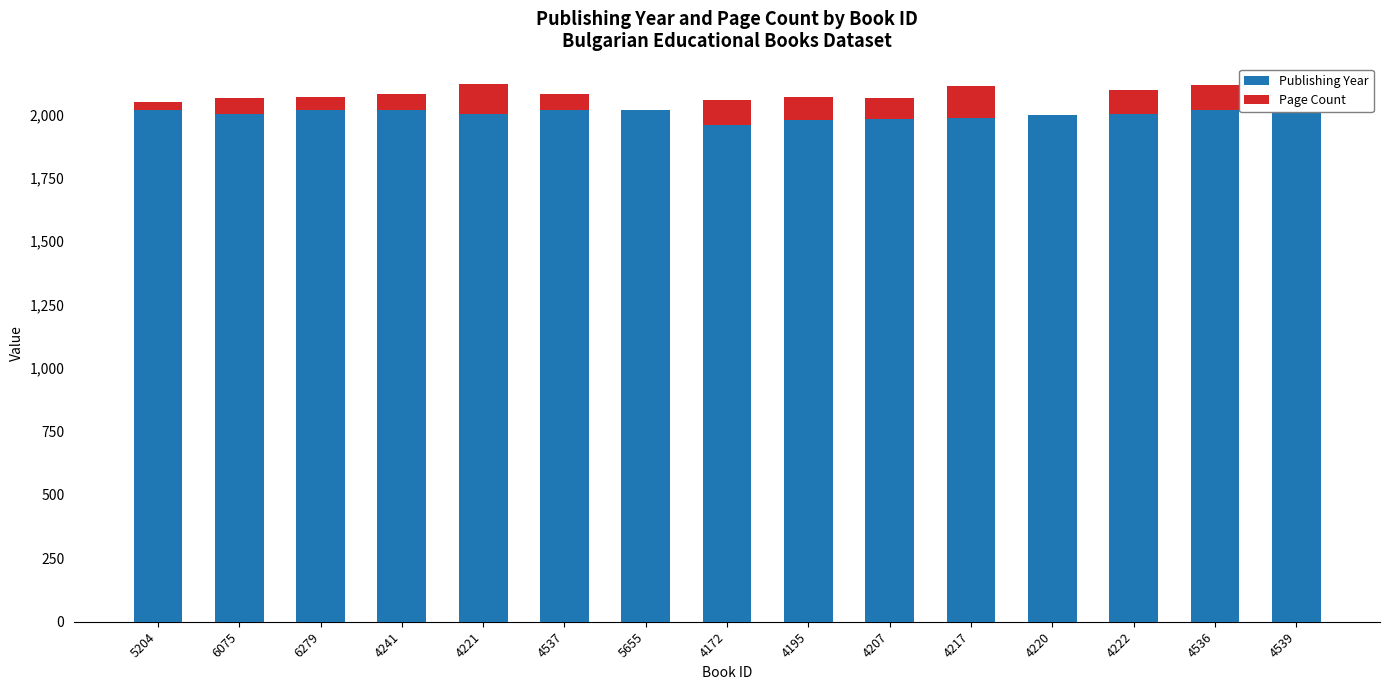

What is the highest value of the Publishing Year series?

2017